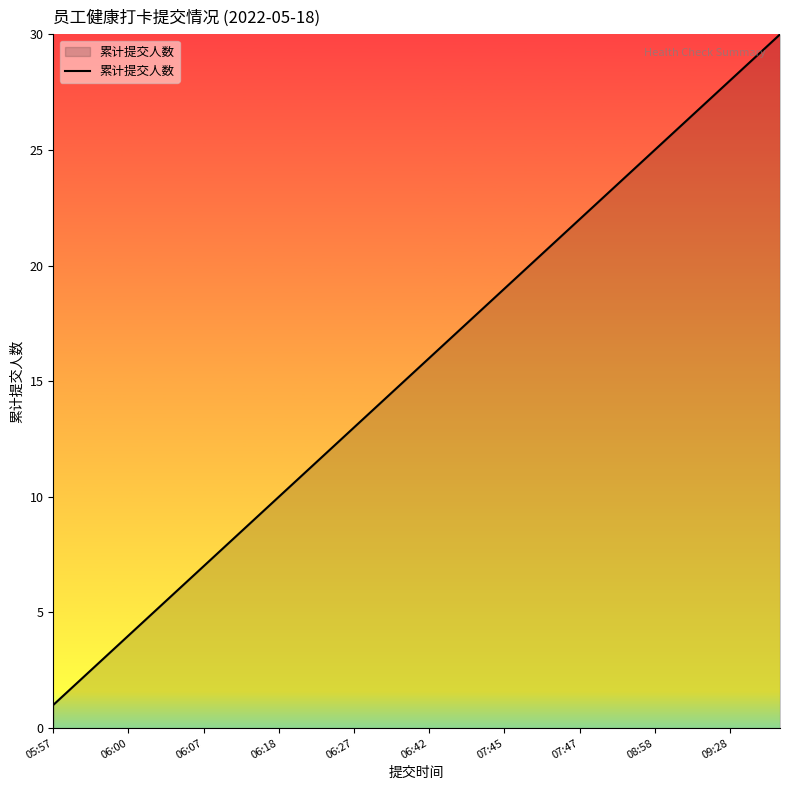

What is the difference between the maximum and minimum values?

29